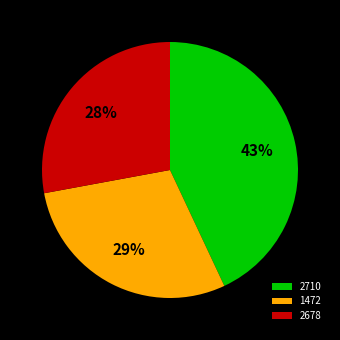

Is it true that 1472 is 24% of the pie?

False